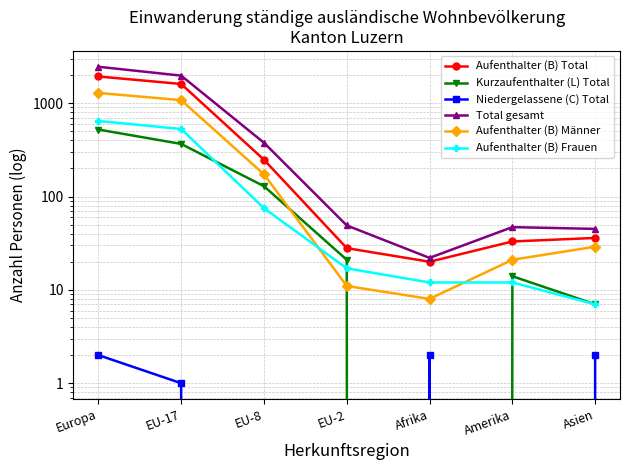

Reading left to right, extract all data points from this chart.

Aufenthalter (B) Total: Europa=1933	EU-17=1607	EU-8=248	EU-2=28	Afrika=20	Amerika=33	Asien=36
Kurzaufenthalter (L) Total: Europa=522	EU-17=366	EU-8=129	EU-2=21	Afrika=0	Amerika=14	Asien=7
Niedergelassene (C) Total: Europa=2	EU-17=1	EU-8=0	EU-2=0	Afrika=2	Amerika=0	Asien=2
Total gesamt: Europa=2457	EU-17=1974	EU-8=377	EU-2=49	Afrika=22	Amerika=47	Asien=45
Aufenthalter (B) Männer: Europa=1288	EU-17=1078	EU-8=173	EU-2=11	Afrika=8	Amerika=21	Asien=29
Aufenthalter (B) Frauen: Europa=645	EU-17=529	EU-8=75	EU-2=17	Afrika=12	Amerika=12	Asien=7